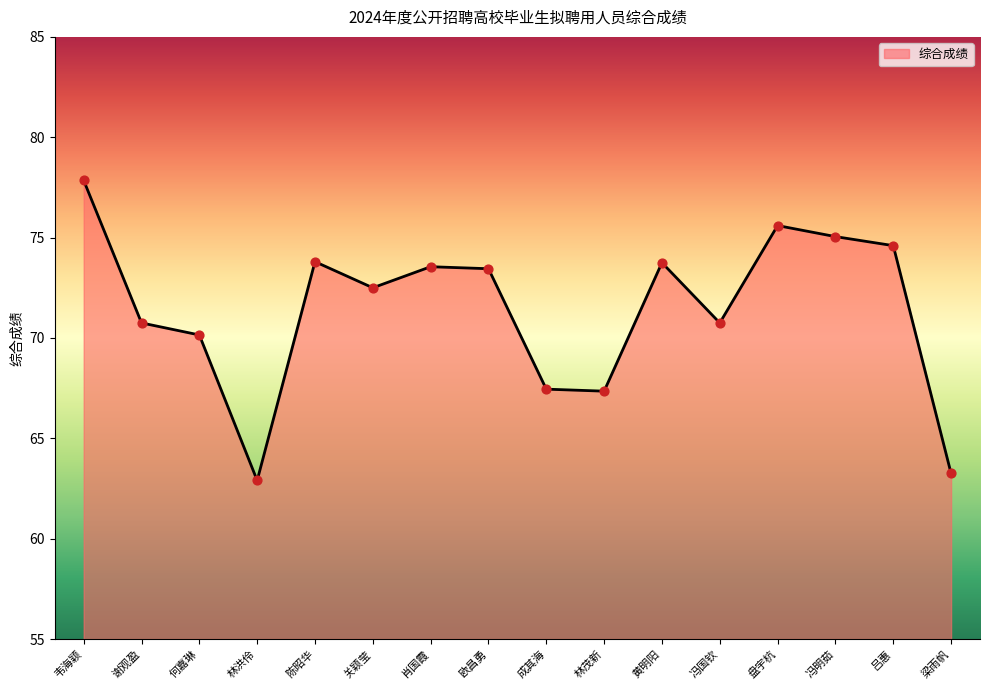

What is the change in value from 冯国钦 to 梁雨帆?

-7.5